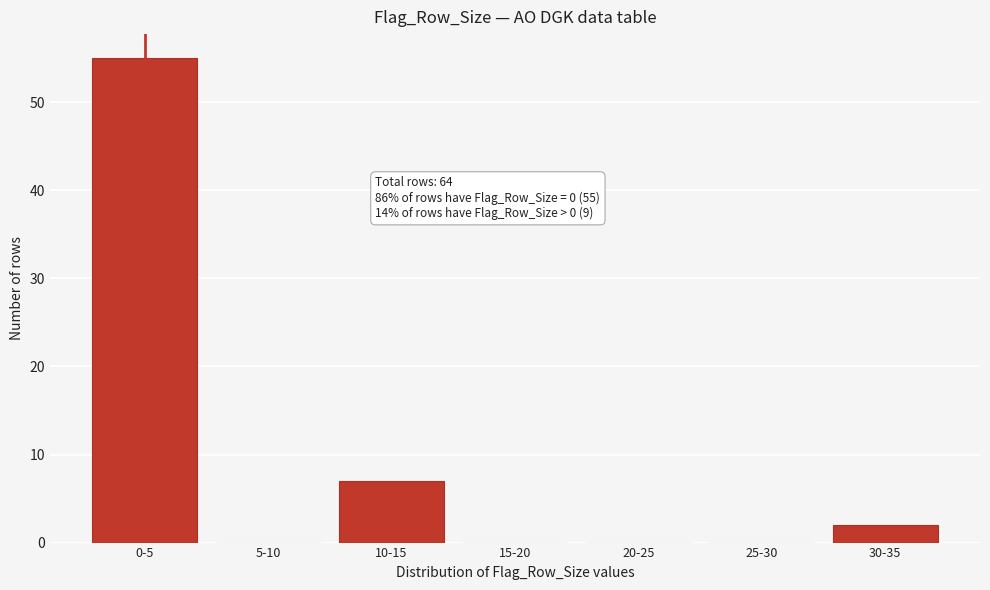

Reading right to left, what are all the values shown in this chart?

30-35=2	25-30=0	20-25=0	15-20=0	10-15=7	5-10=0	0-5=55